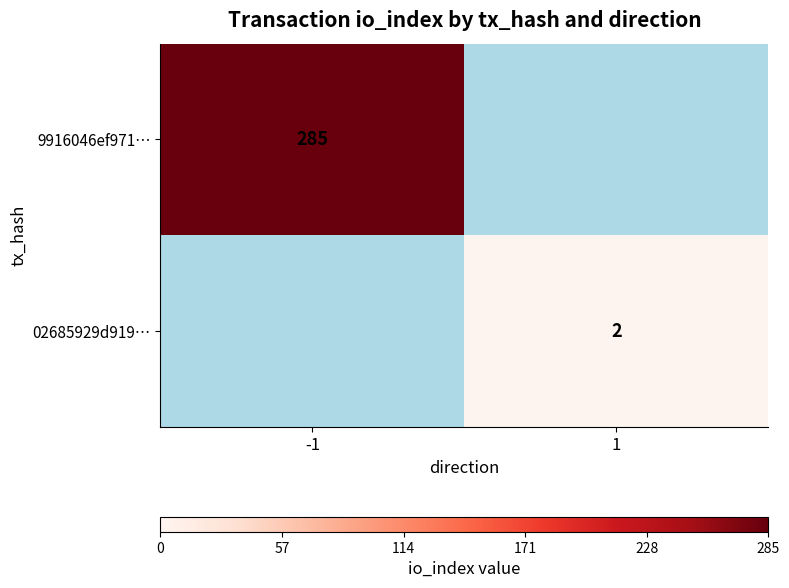

Is the value of 9916046ef971… at -1 greater than the value of 02685929d919… at 1?

Yes